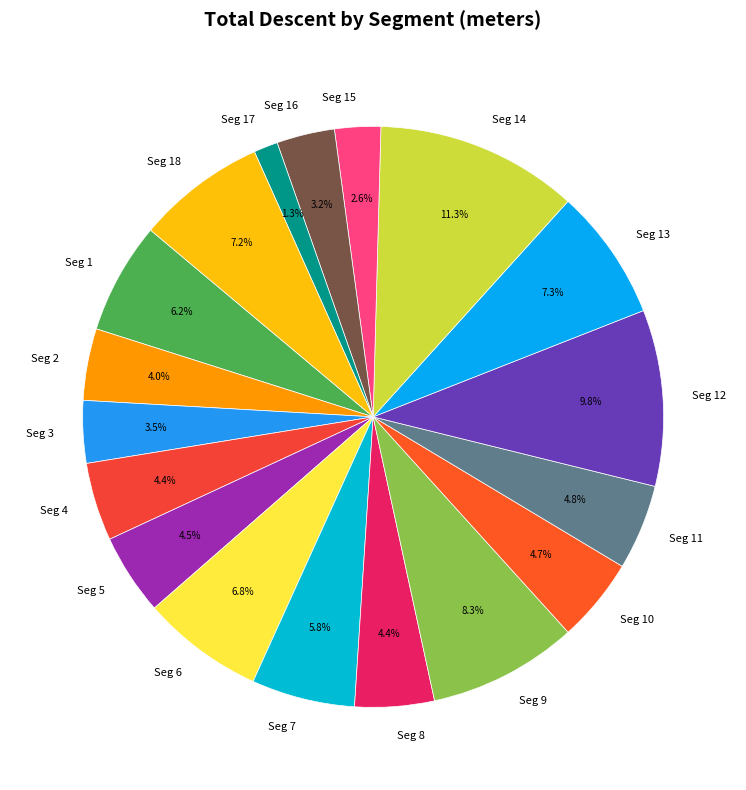

How many segments does this pie chart have?

18